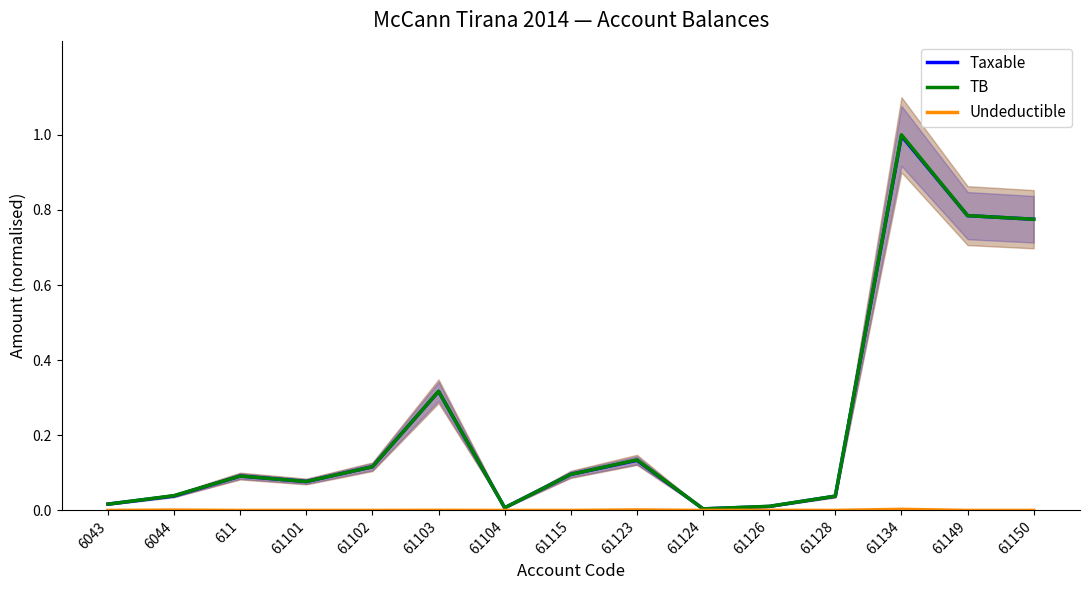

Reading left to right, extract all data points from this chart.

Taxable: 6043=0.0	6044=0.0	611=0.1	61101=0.1	61102=0.1	61103=0.3	61104=0.0	61115=0.1	61123=0.1	61124=0.0	61126=0.0	61128=0.0	61134=1.0	61149=0.8	61150=0.8
TB: 6043=0.0	6044=0.0	611=0.1	61101=0.1	61102=0.1	61103=0.3	61104=0.0	61115=0.1	61123=0.1	61124=0.0	61126=0.0	61128=0.0	61134=1.0	61149=0.8	61150=0.8
Undeductible: 6043=0.0	6044=0.0	611=0.0	61101=0.0	61102=0.0	61103=0.0	61104=0.0	61115=0.0	61123=0.0	61124=0.0	61126=0.0	61128=0.0	61134=0.0	61149=0.0	61150=0.0